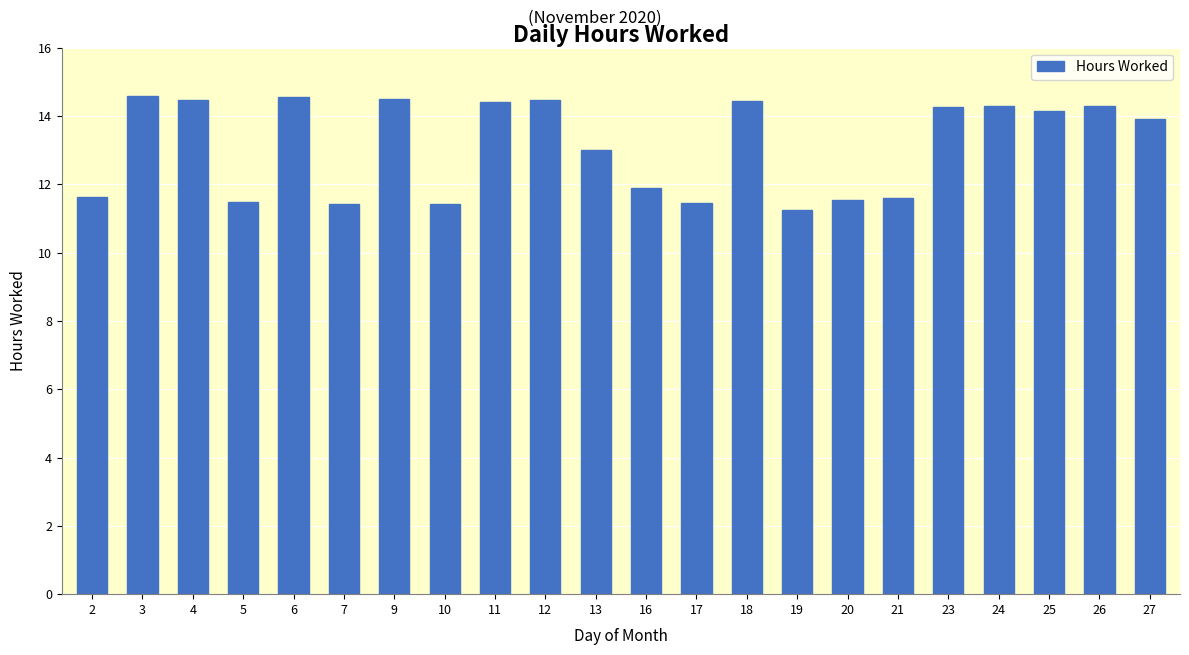

At which label does the data first exceed 14?

3